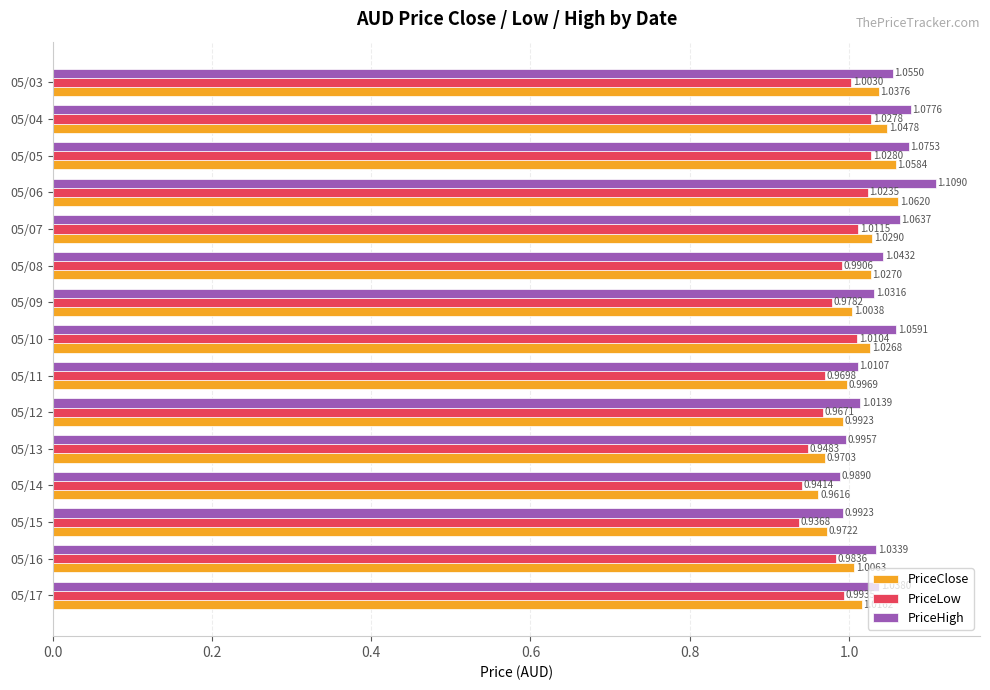

Rank the series at 05/08 from lowest to highest value.

PriceLow, PriceClose, PriceHigh